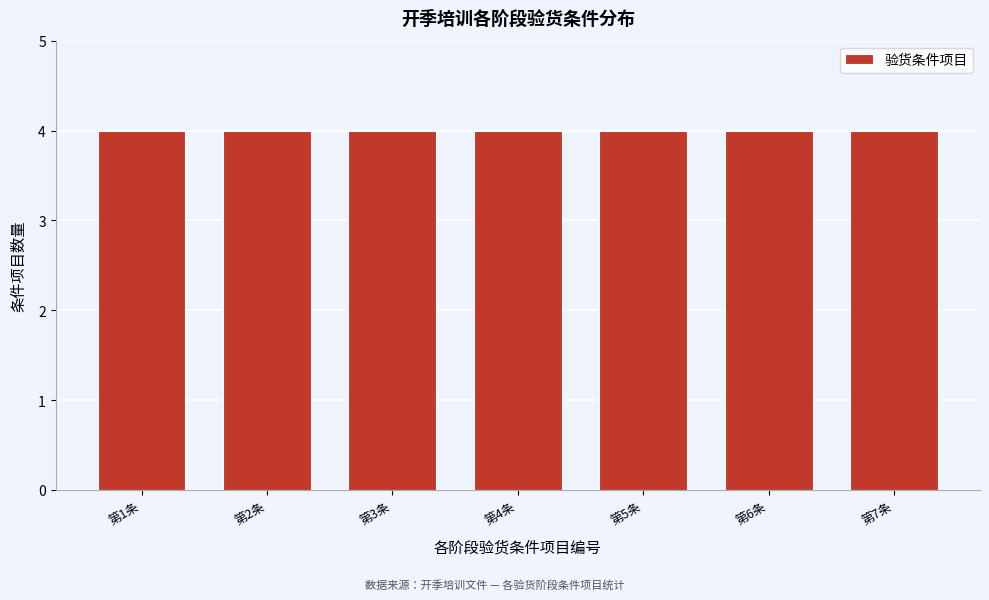

How tall is the bar that spans 5.5 to 6.5 on the x-axis? The values are not printed on the chart, so give them approximately, as read against the axis.

4